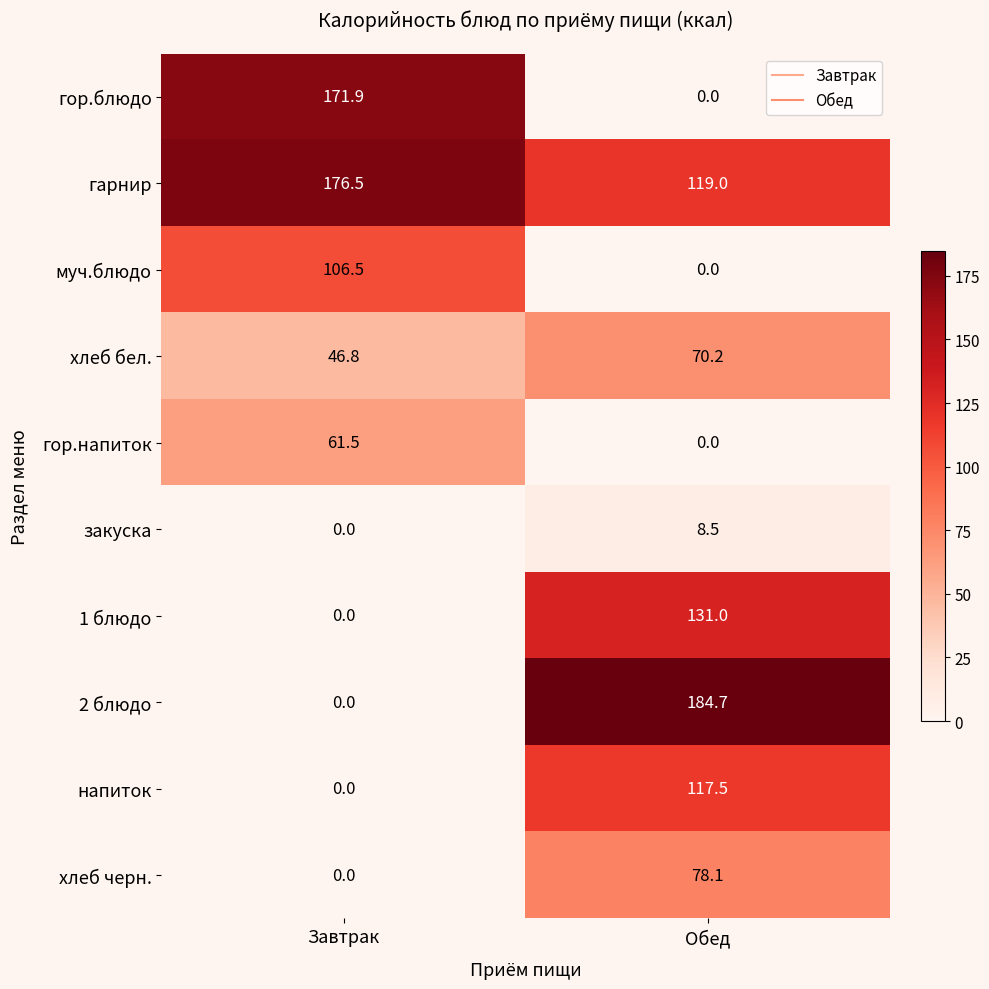

Rank the series by their maximum value, from highest to lowest.

2 блюдо, гарнир, гор.блюдо, 1 блюдо, напиток, муч.блюдо, хлеб черн., хлеб бел., гор.напиток, закуска